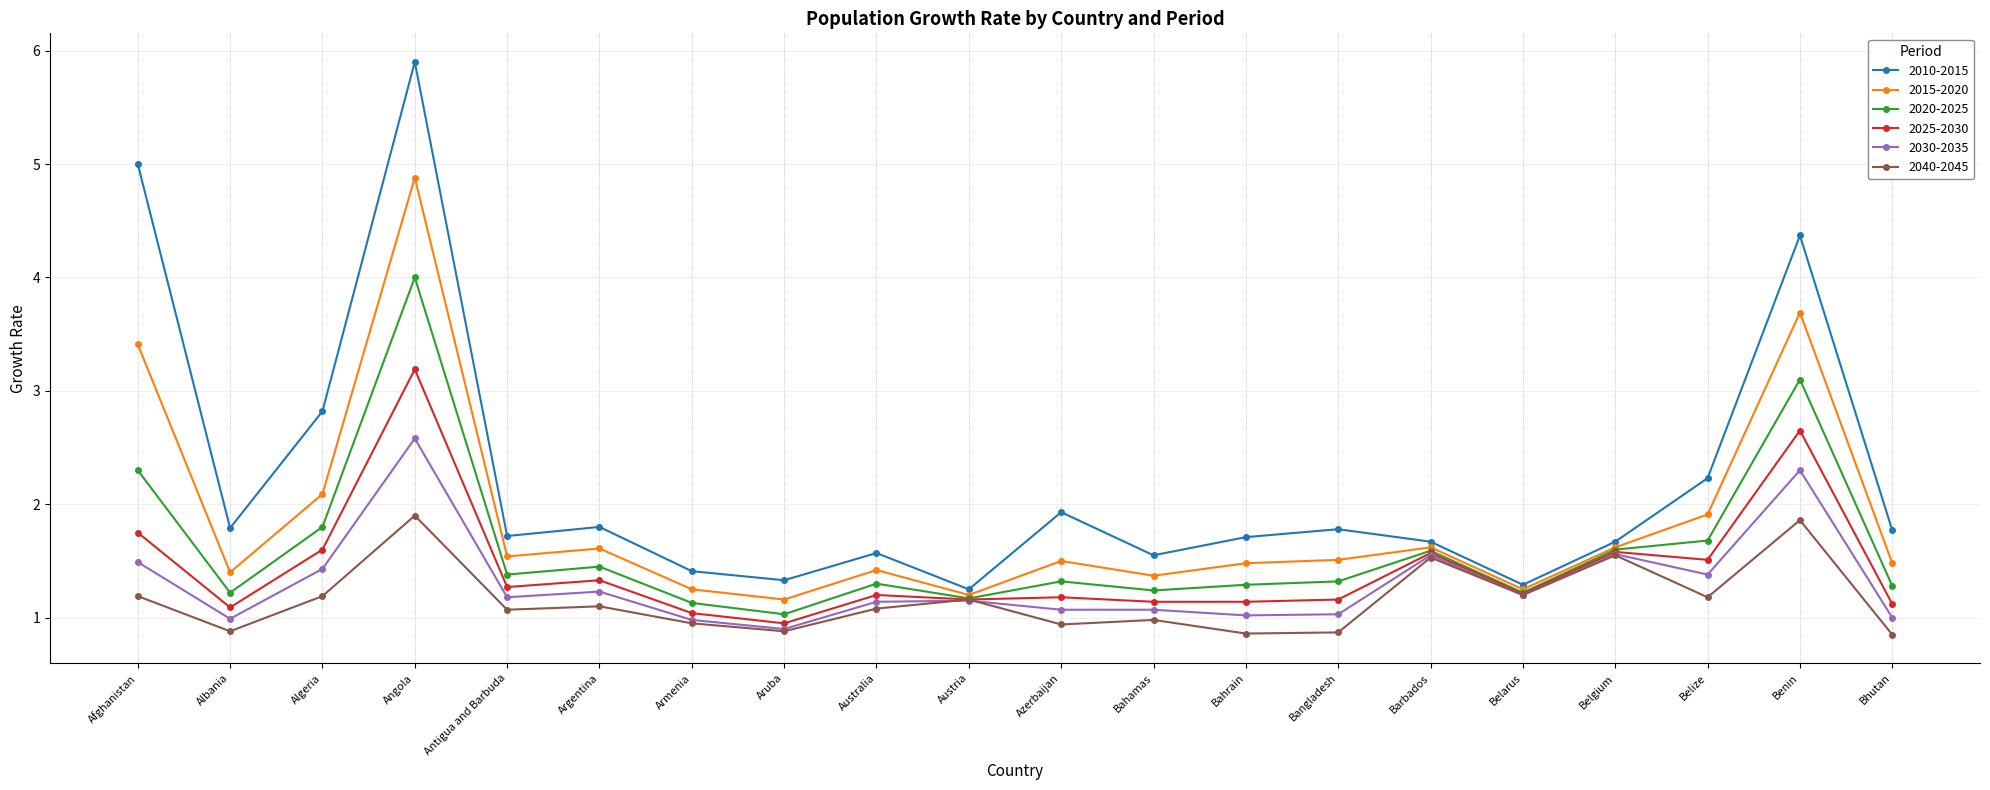

True or false: 2030-2035 and 2015-2020 cross at least once.

False